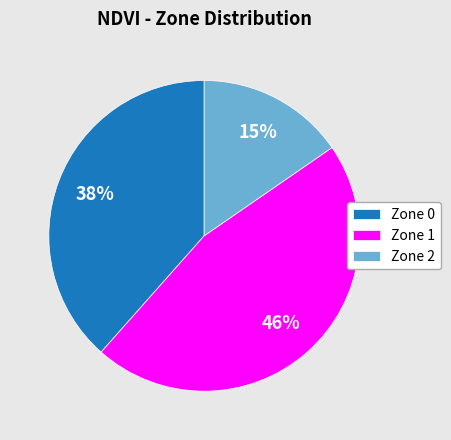

Approximately how many times larger is the value at Zone 0 compared to Zone 2?

2.5